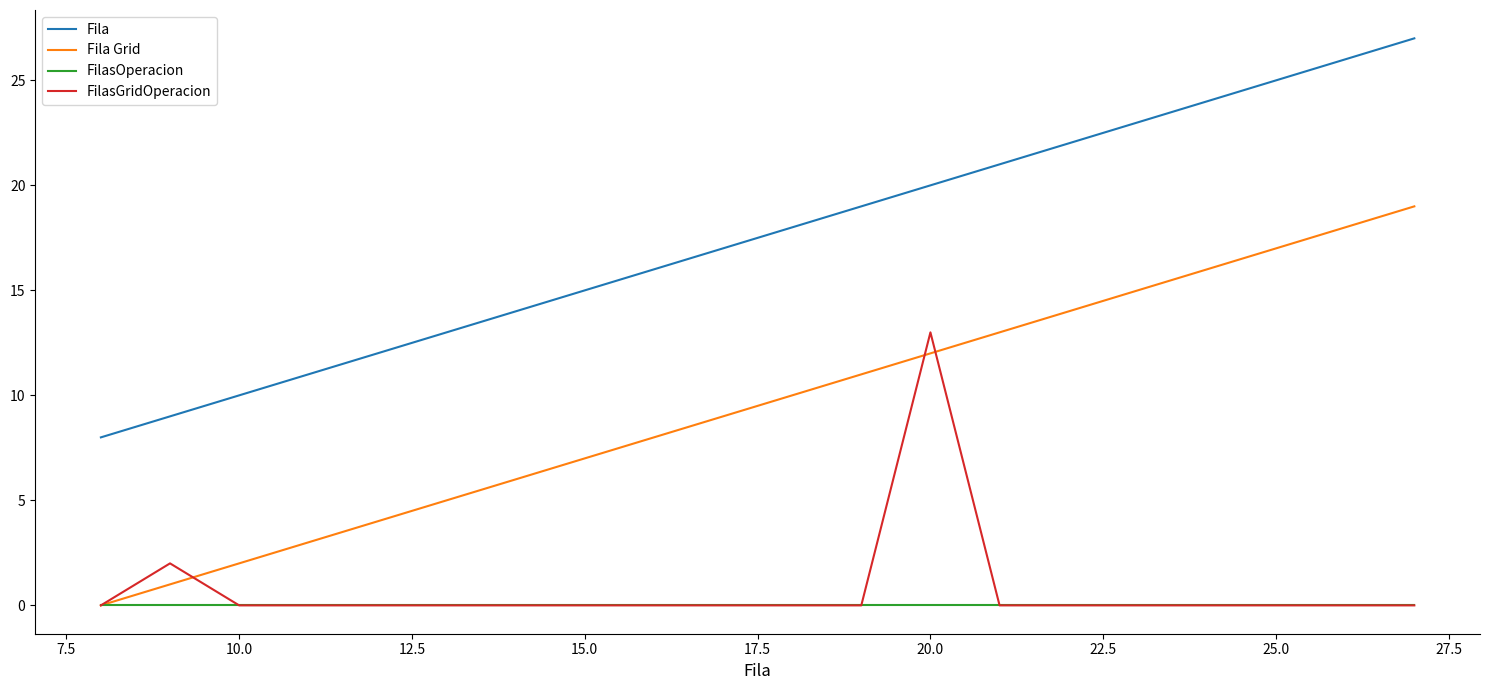

What is the highest value of the Fila Grid series?

19